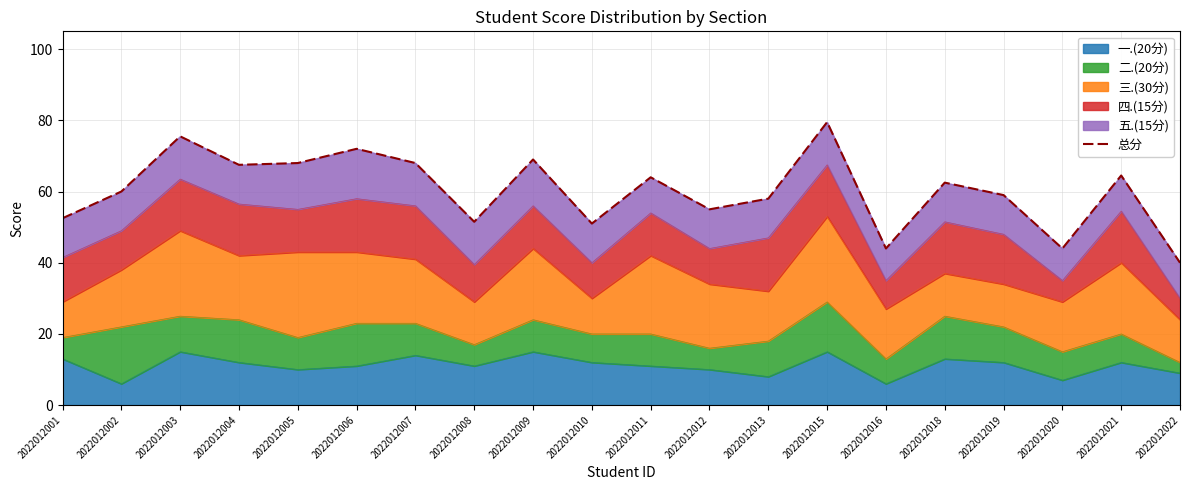

Reading right to left, what are all the values shown in this chart?

40.0	64.5	44.0	59.0	62.5	44.0	79.5	58.0	55.0	64.0	51.0	69.0	51.5	68.0	72.0	68.0	67.5	75.5	60.0	52.5